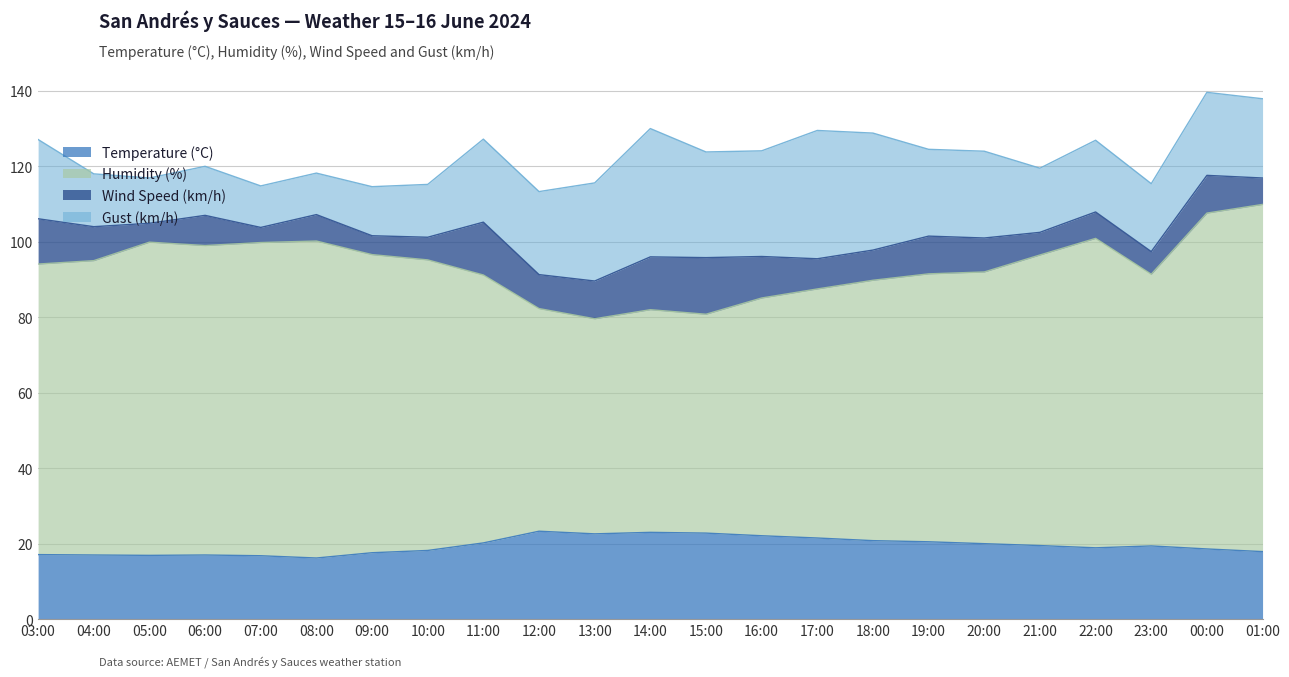

What is the difference between the second highest and minimum values in the Temperature (°C) series?

6.8